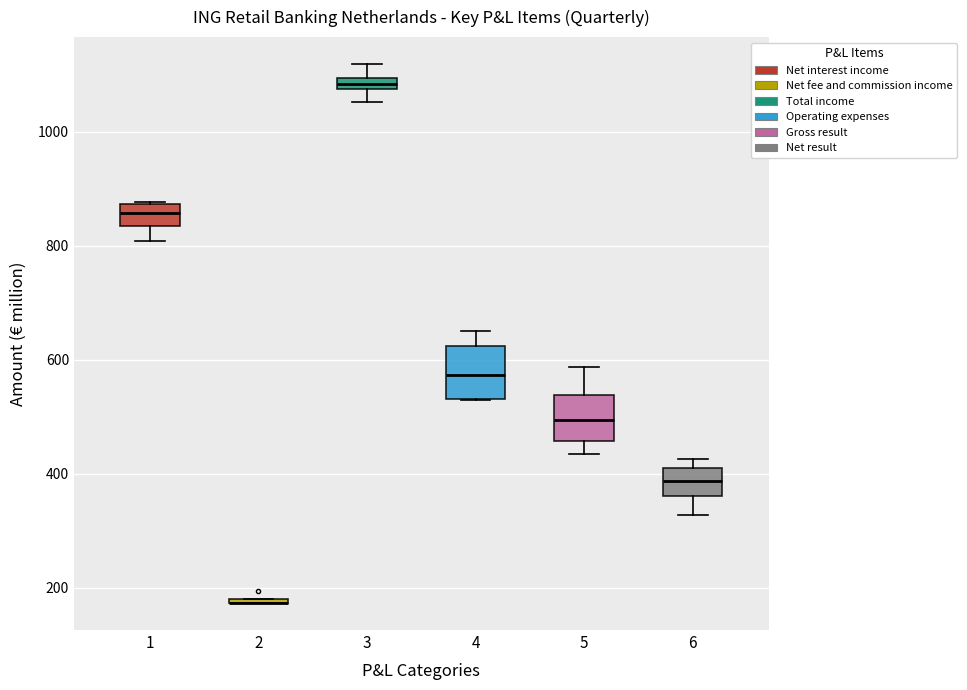

Where does the median line of the box at x = 1 sit on the y-axis? The values are not printed on the chart, so give them approximately, as read against the axis.

860